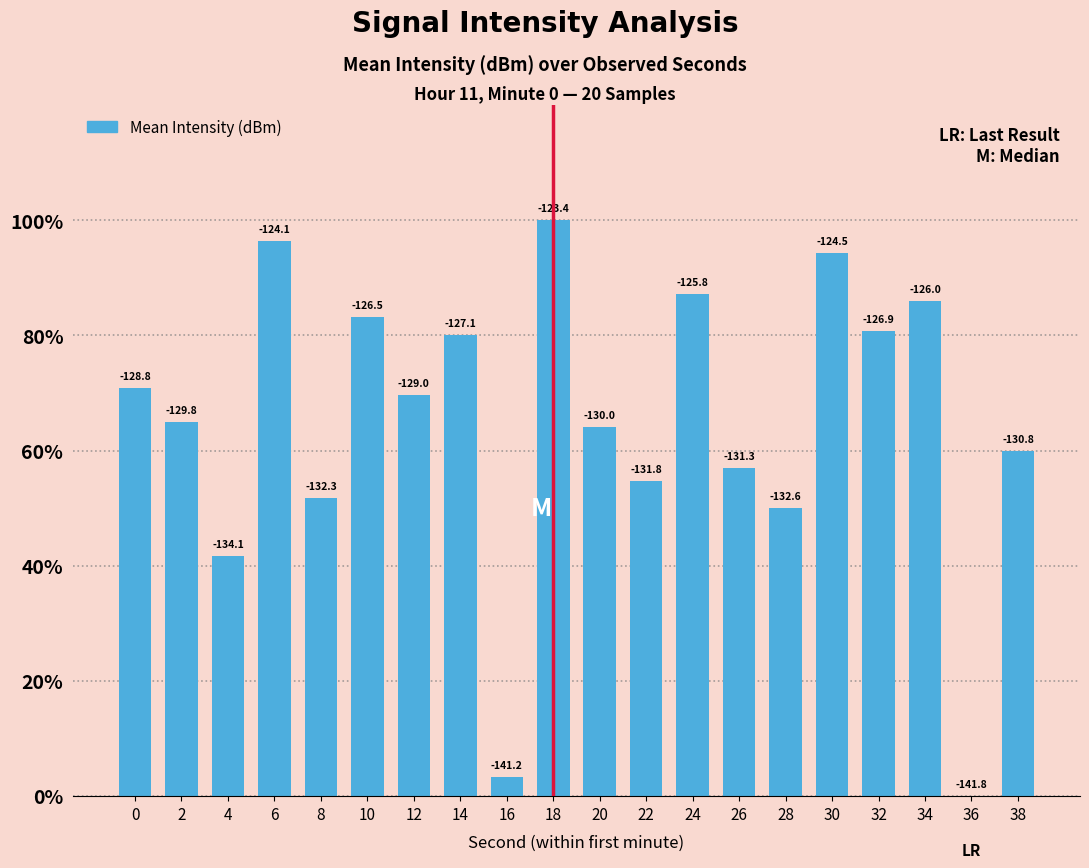

Reading right to left, extract all data points from this chart.

59.8	0.0	86.0	80.8	94.2	50.0	56.9	87.2	54.6	64.1	100.0	3.3	80.0	69.7	83.2	51.7	96.4	41.7	65.0	70.9